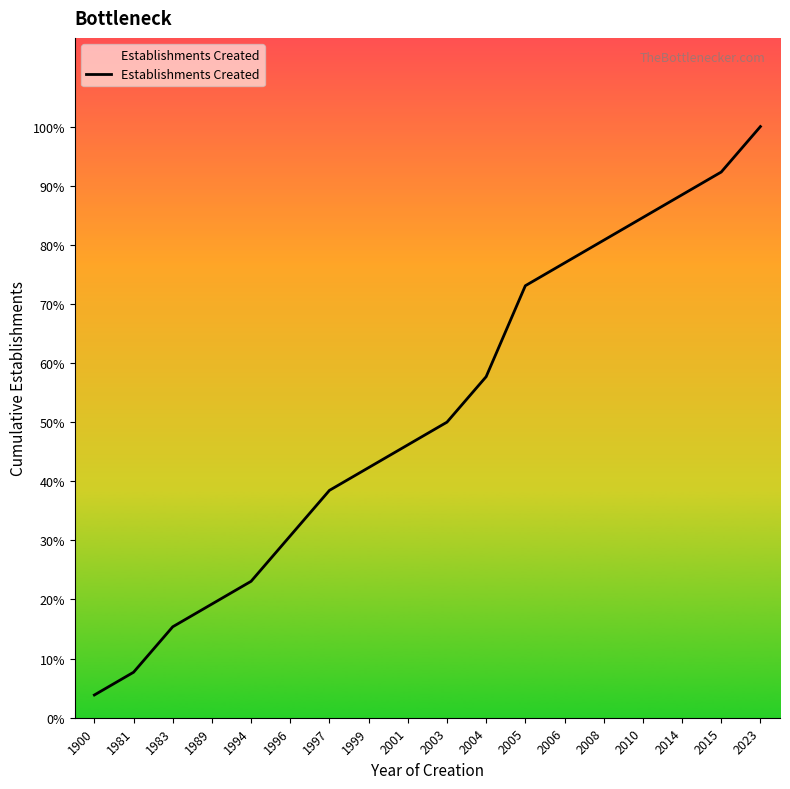

Does the chart have visible grid lines?

No